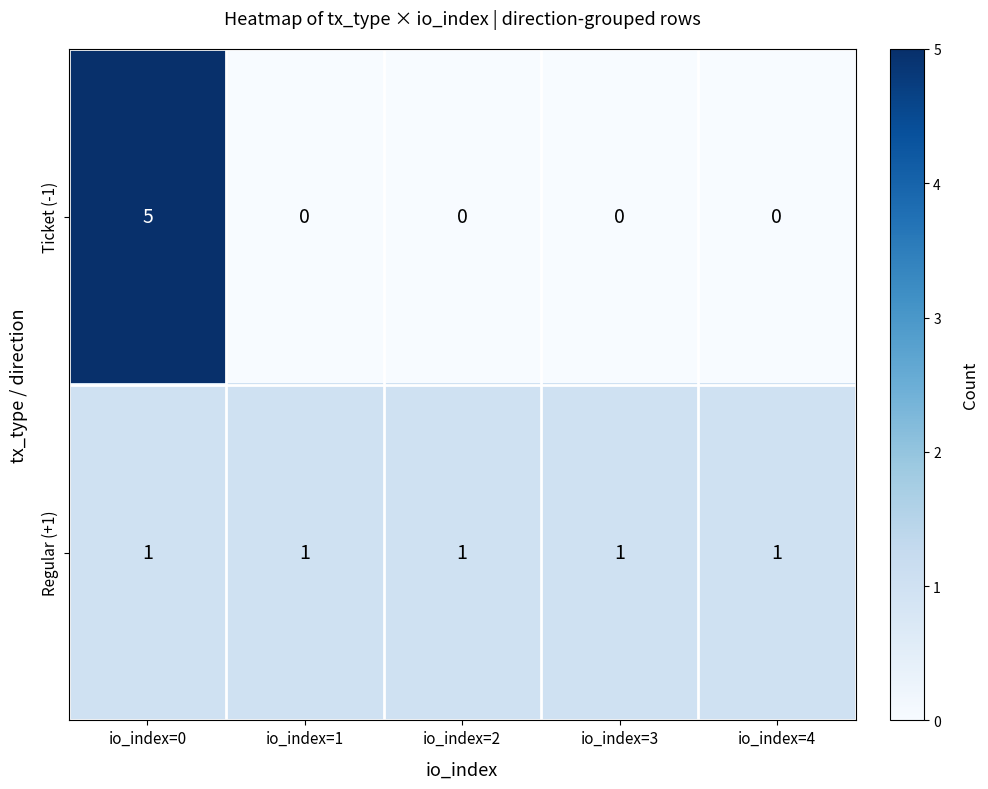

How many series are shown in this chart?

2